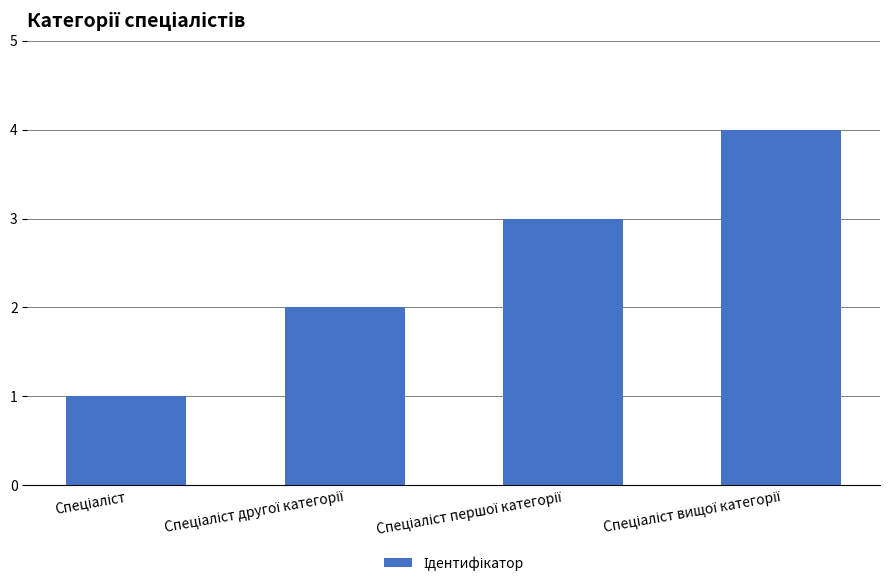

What is the sum of all values?

10